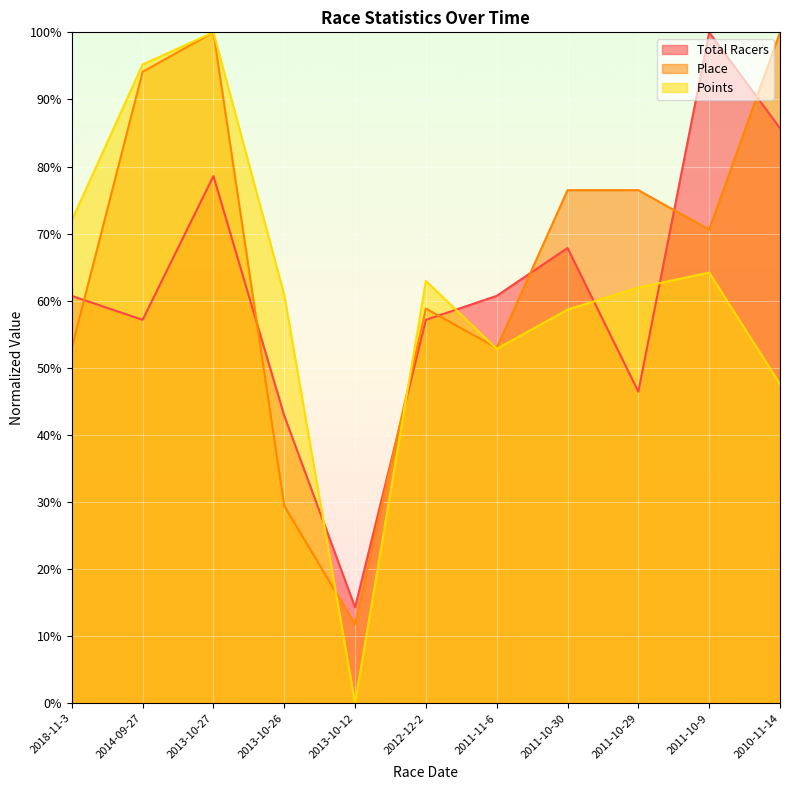

At which category does Place reach its first local valley?

2013-10-12